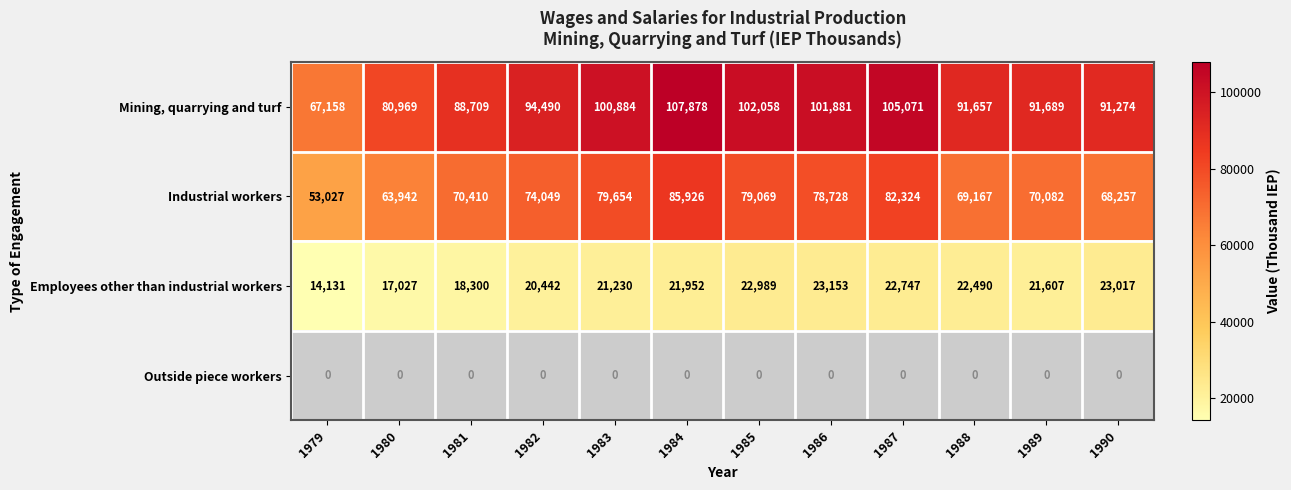

At how many categories does at least one series exceed 63023?

12